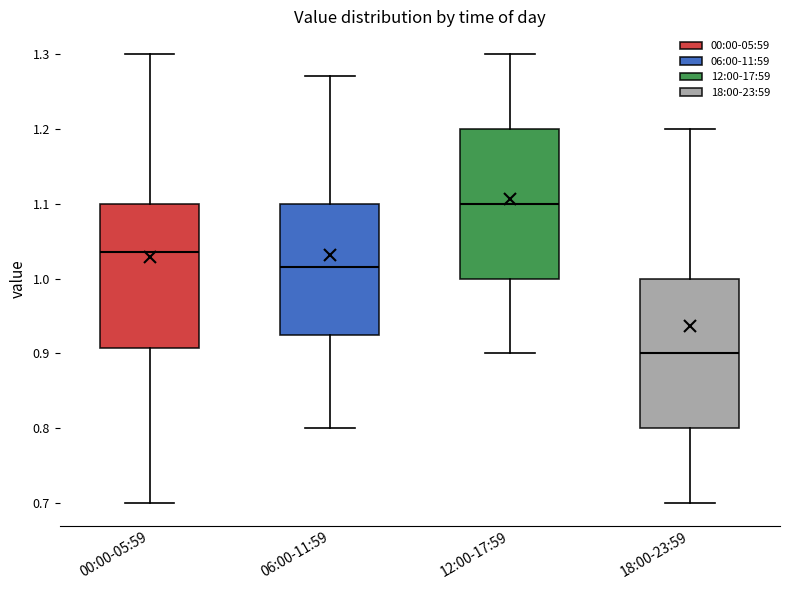

Reading left to right, transcribe this box plot: for each box, give where its median line is, the range the box spans, and where its two whiskers end, as read against the y-axis. The values are not printed on the chart, so give them approximately, as read against the axis.

00:00-05:59: median 1.04, box 0.91 to 1.10, whiskers 0.70 to 1.30
06:00-11:59: median 1.02, box 0.93 to 1.10, whiskers 0.80 to 1.27
12:00-17:59: median 1.10, box 1.00 to 1.20, whiskers 0.90 to 1.30
18:00-23:59: median 0.90, box 0.80 to 1.00, whiskers 0.70 to 1.20